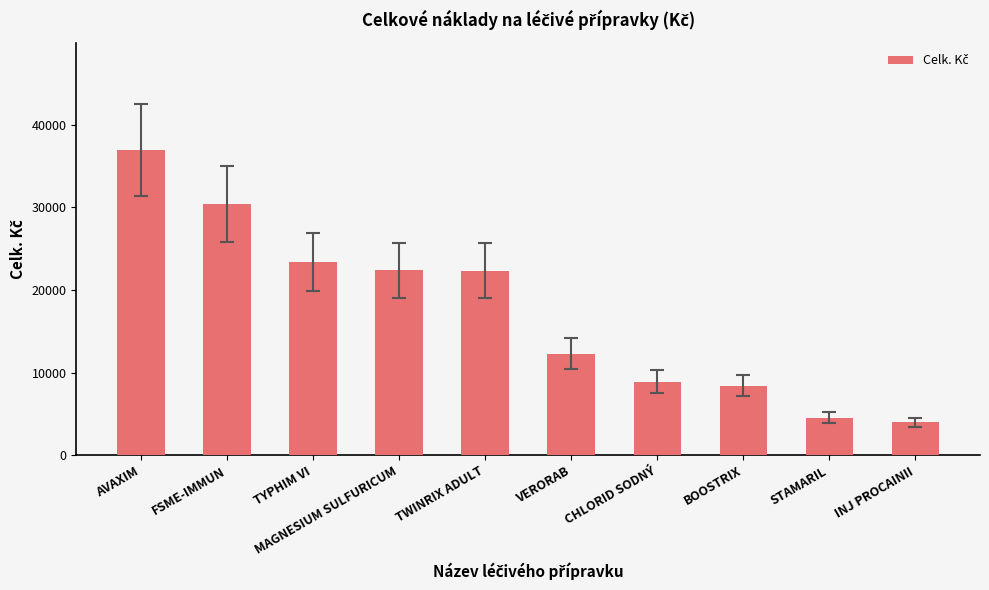

What is the ratio of the value at INJ PROCAINII to the value at CHLORID SODNÝ?

0.4